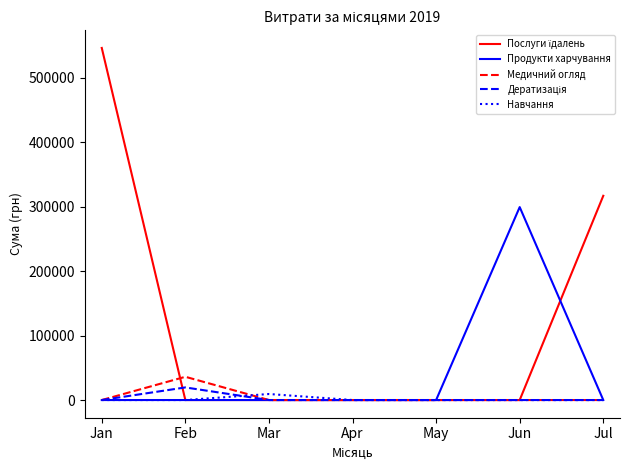

True or false: Навчання has a value of 0.0 at Jul.

True